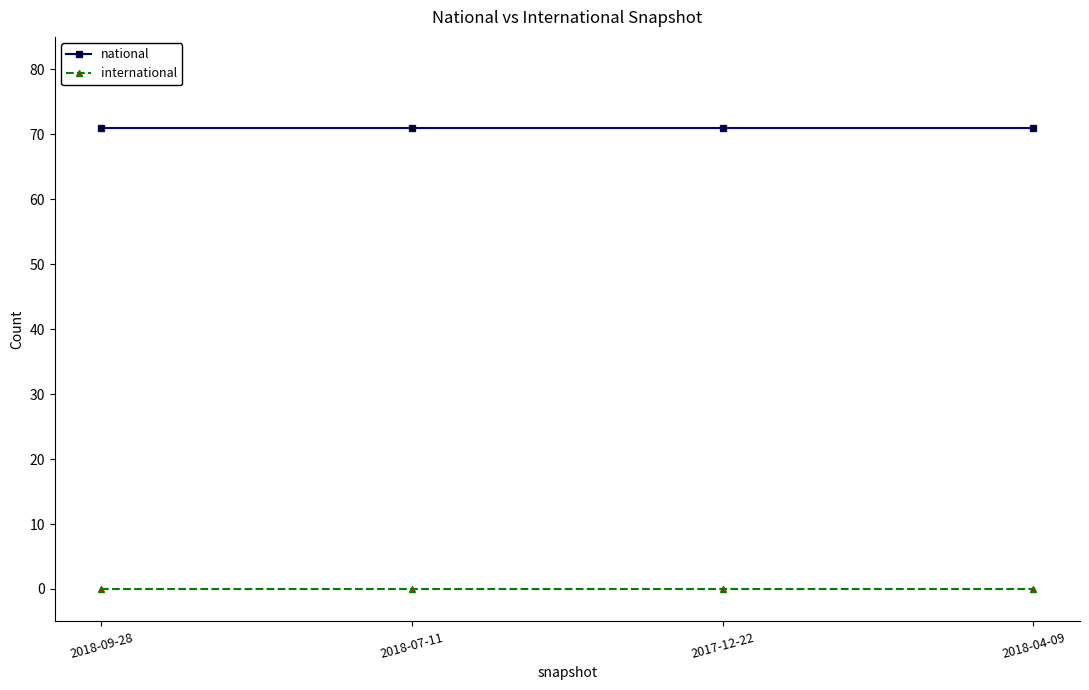

Reading right to left, extract all data points from this chart.

national: 71	71	71	71
international: 0	0	0	0